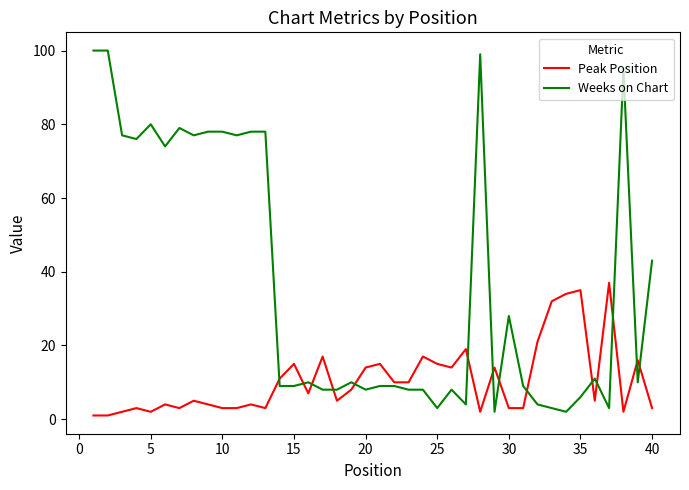

Which series has the largest range (max minus min)?

Weeks on Chart